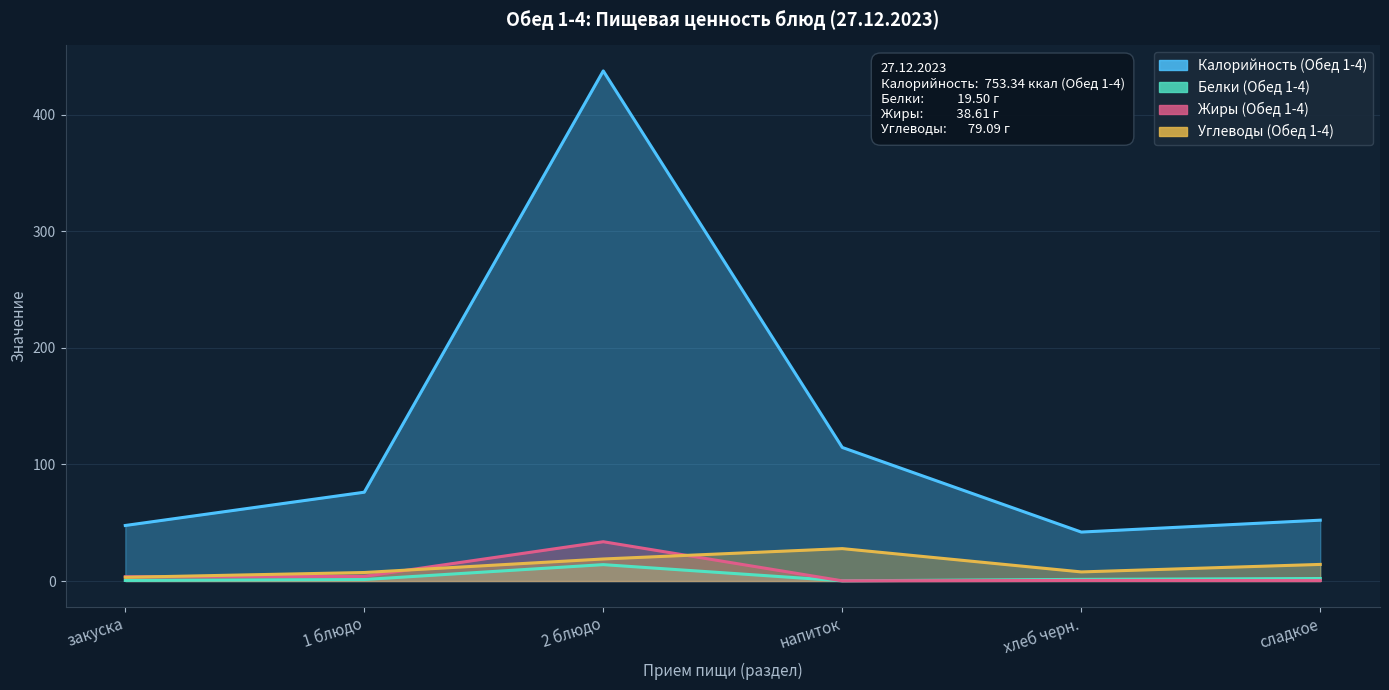

True or false: Белки (Обед 1-4) and Жиры (Обед 1-4) cross at least once.

False